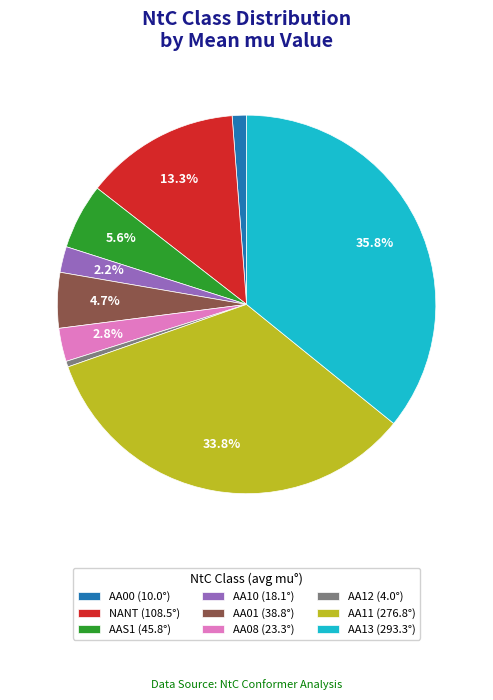

To the nearest percent, what is the combined percentage of AA13 and AA10?

38%